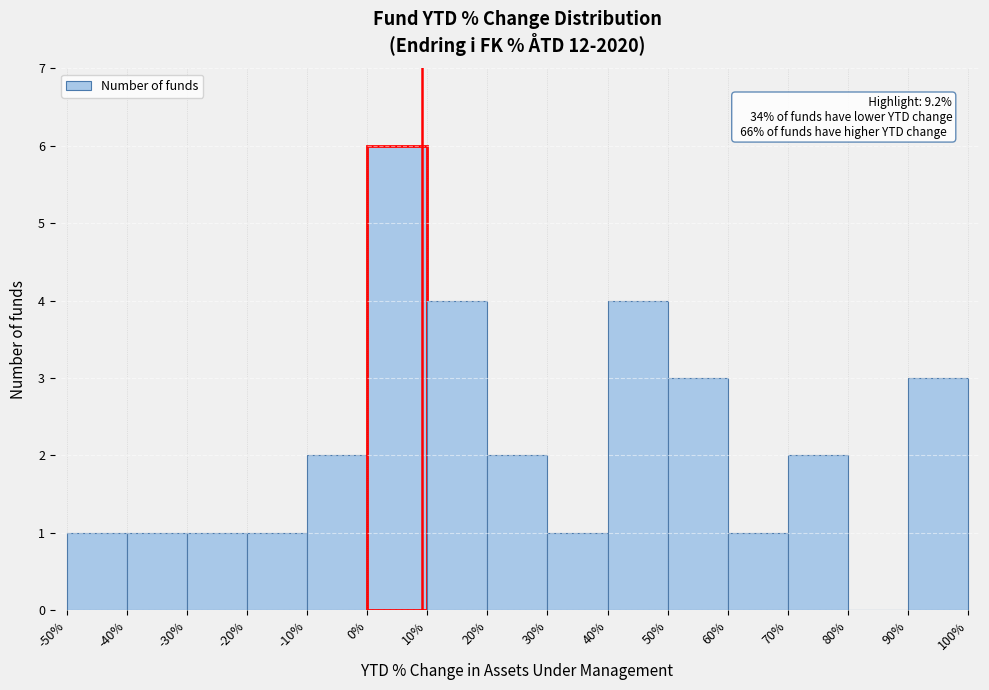

Which range on the x-axis has the tallest bar?

0% to 10%